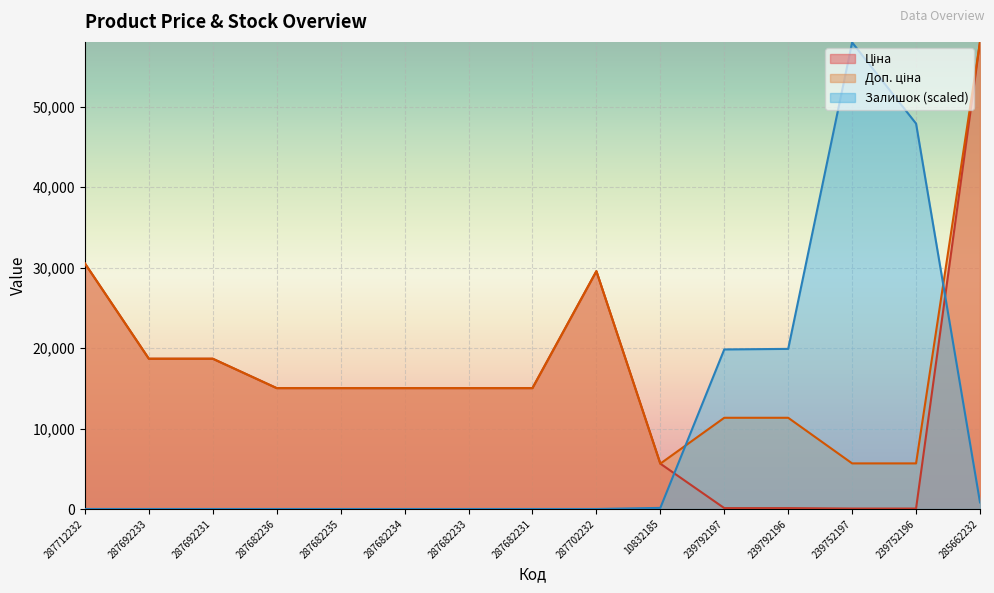

What is the spread (max minus min) of values at 287682236?

15019.2